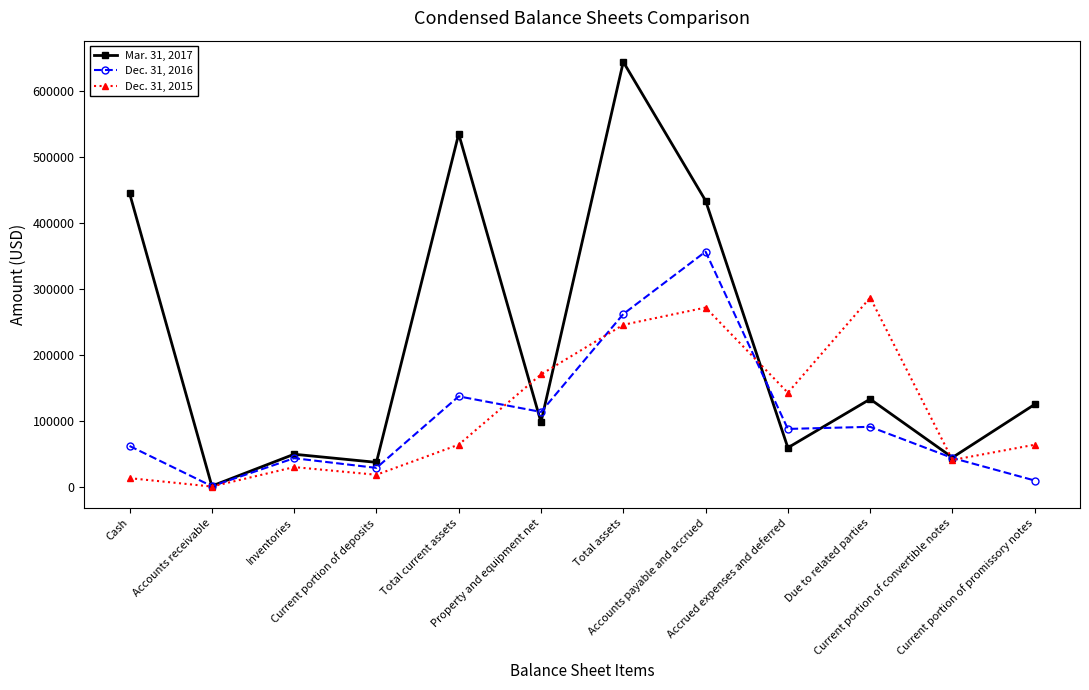

At how many categories does at least one series exceed 70993?

8